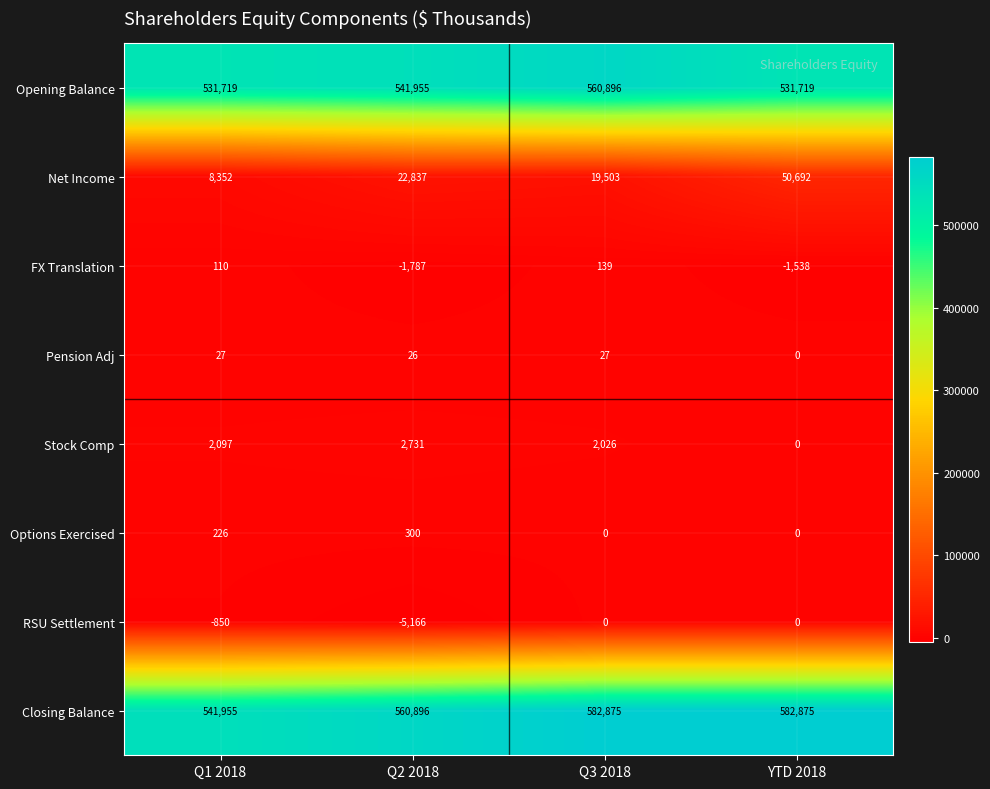

What is the total value across all series at Q3 2018?

1165466